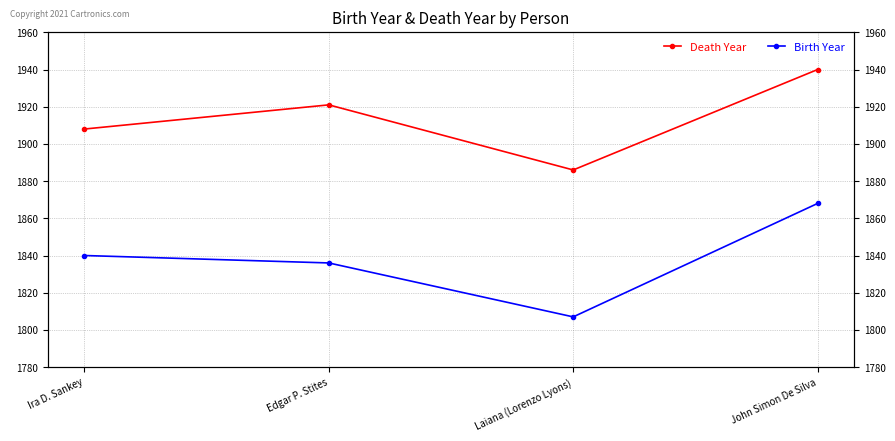

What is the difference between the second highest and minimum values in the Birth Year series?

33